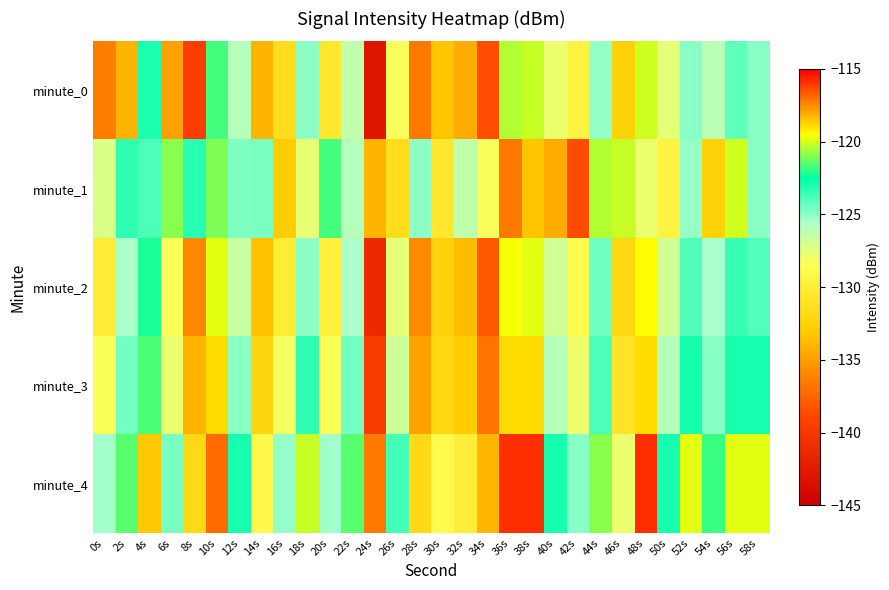

Count the number of data series in this chart.

5